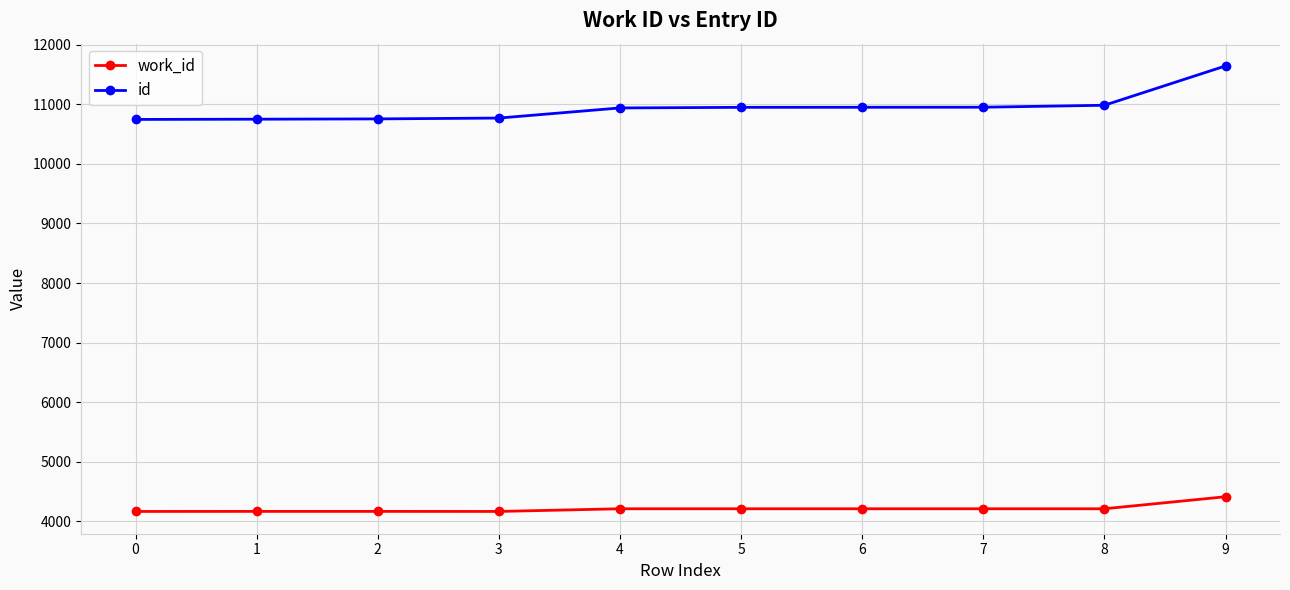

True or false: id and work_id intersect in this chart.

False